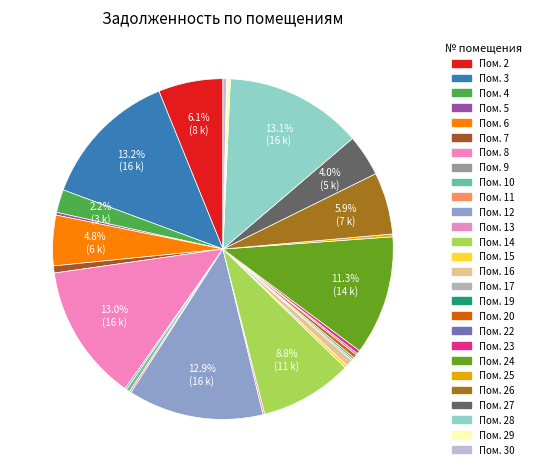

Which slice is the largest?

3